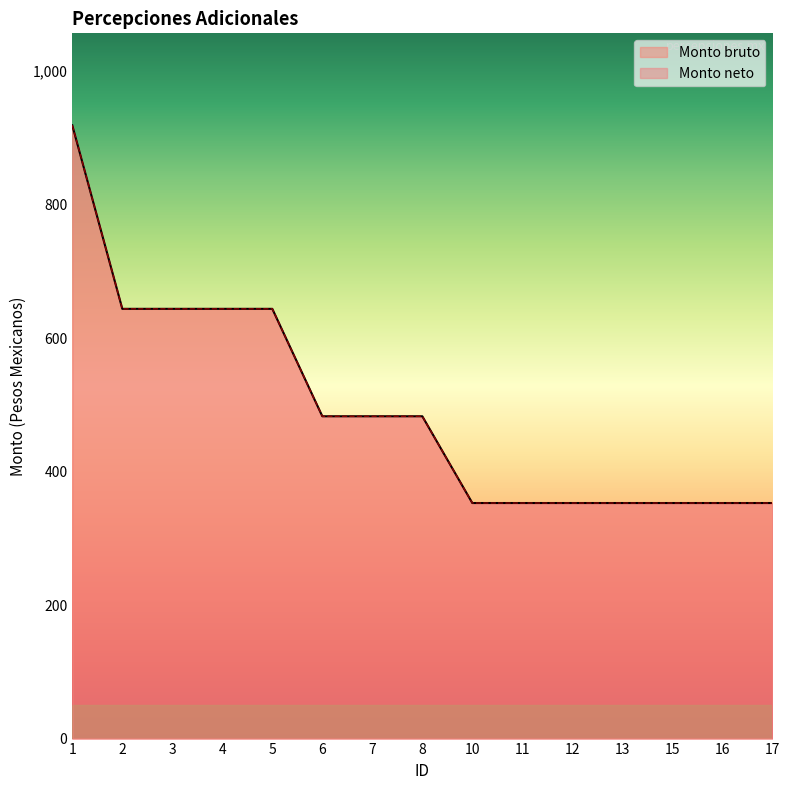

How many categories are shown in the chart?

15